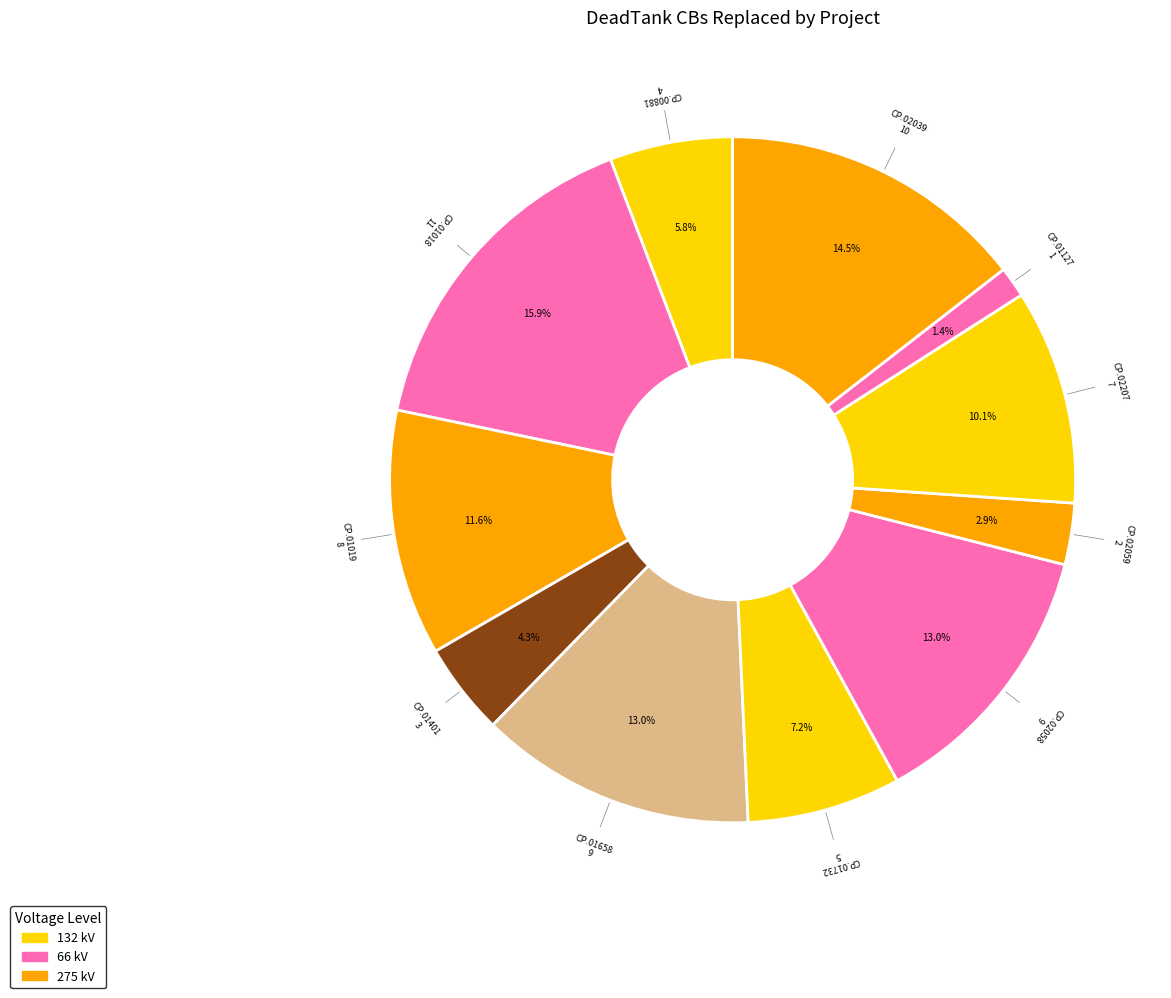

Which category has the biggest portion of the pie?

CP.01018